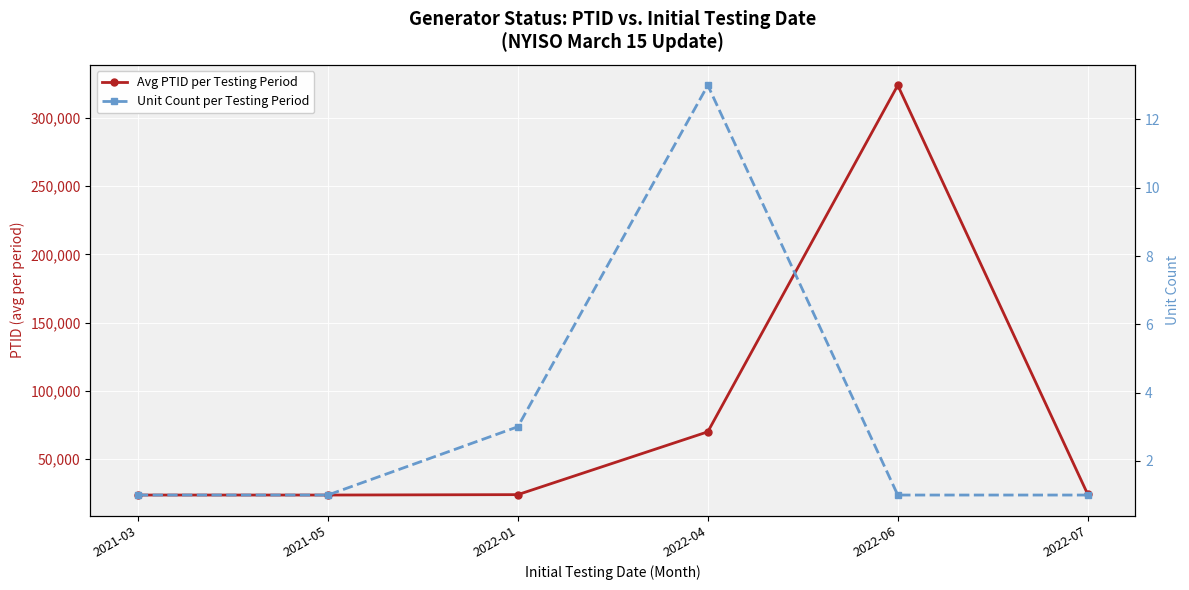

Is the value of Unit Count per Testing Period at 2021-03 greater than the value of Avg PTID per Testing Period at 2022-06?

No